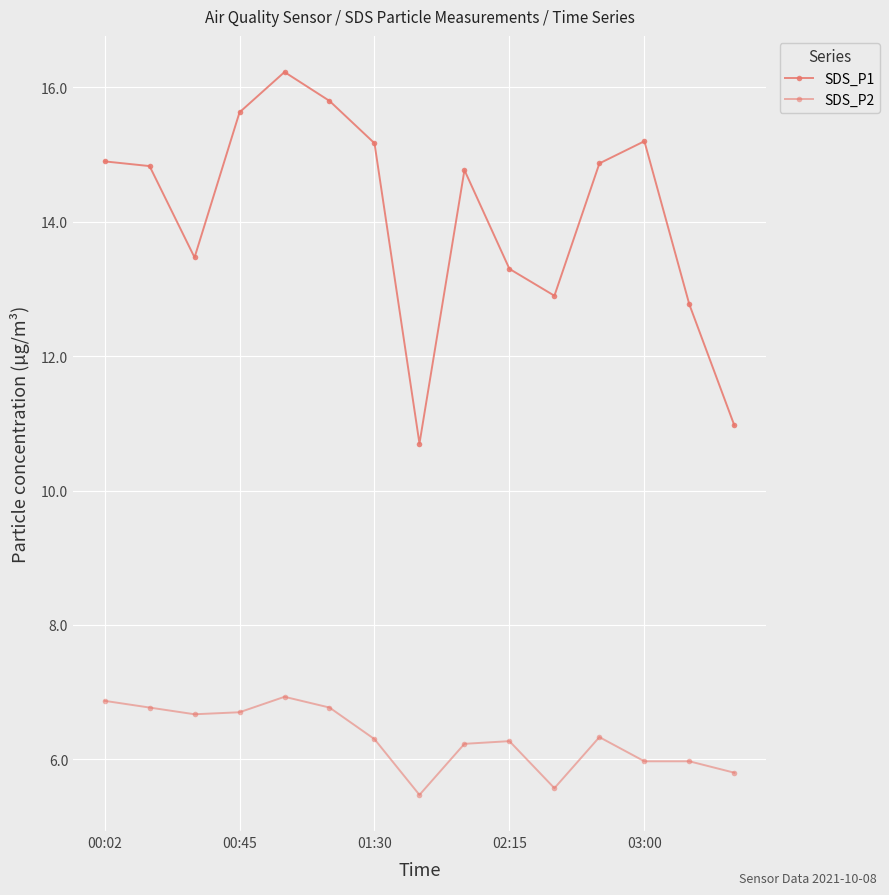

True or false: SDS_P2 and SDS_P1 intersect in this chart.

False